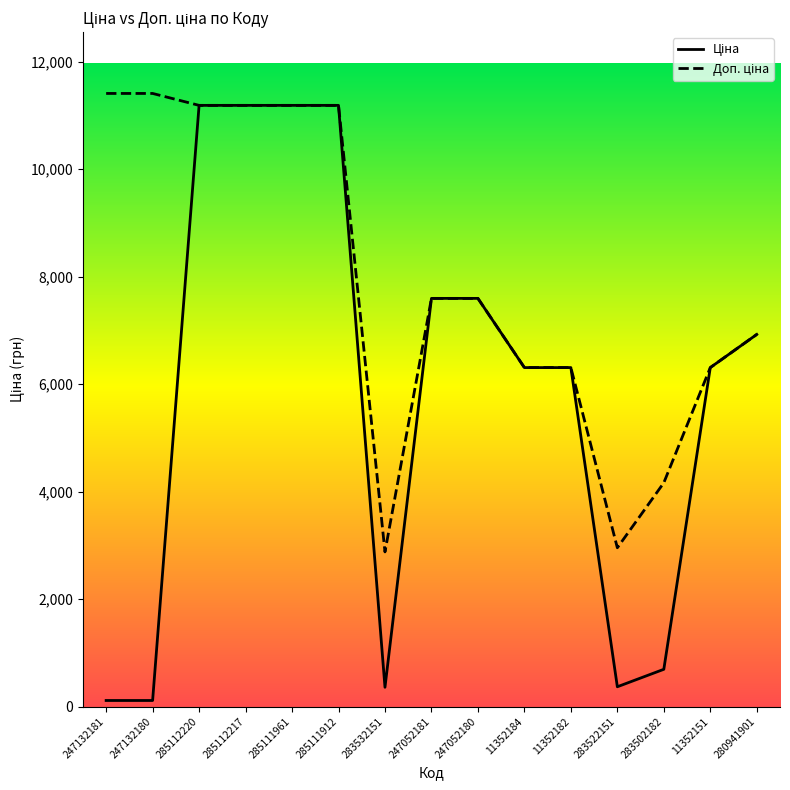

What is the total value across all series at 283502182?

4859.8